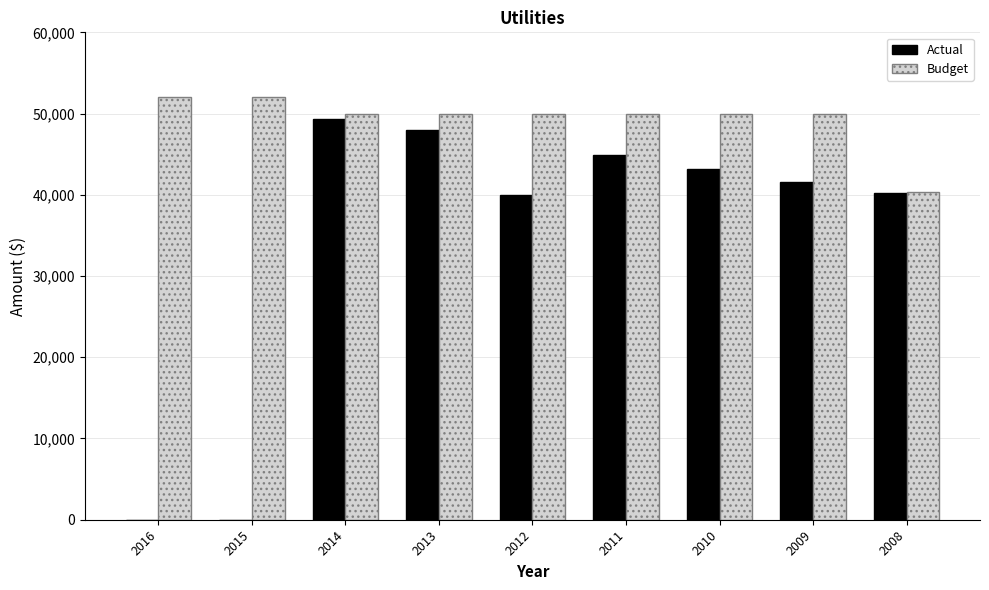

What is the maximum value shown in the chart?

52000.0